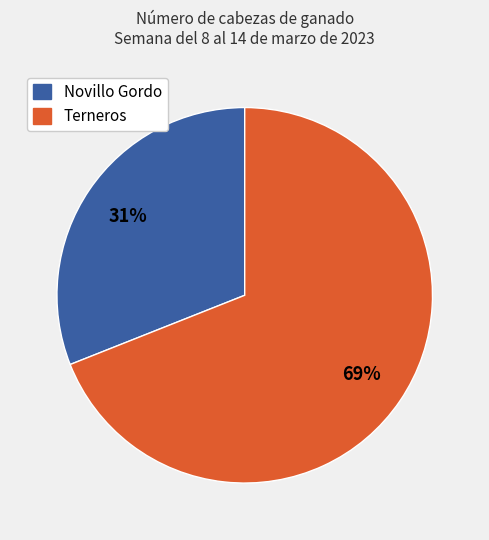

How many segments does this pie chart have?

2